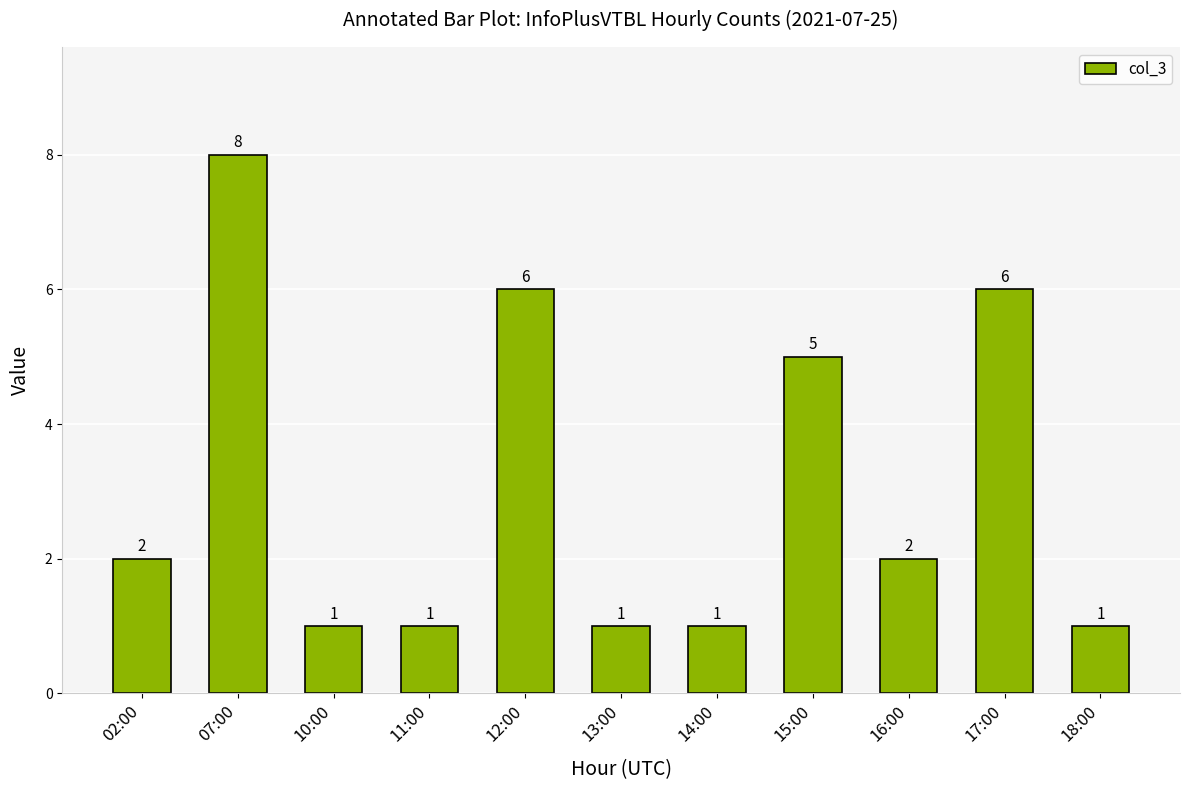

Which category has the highest value across all series?

07:00